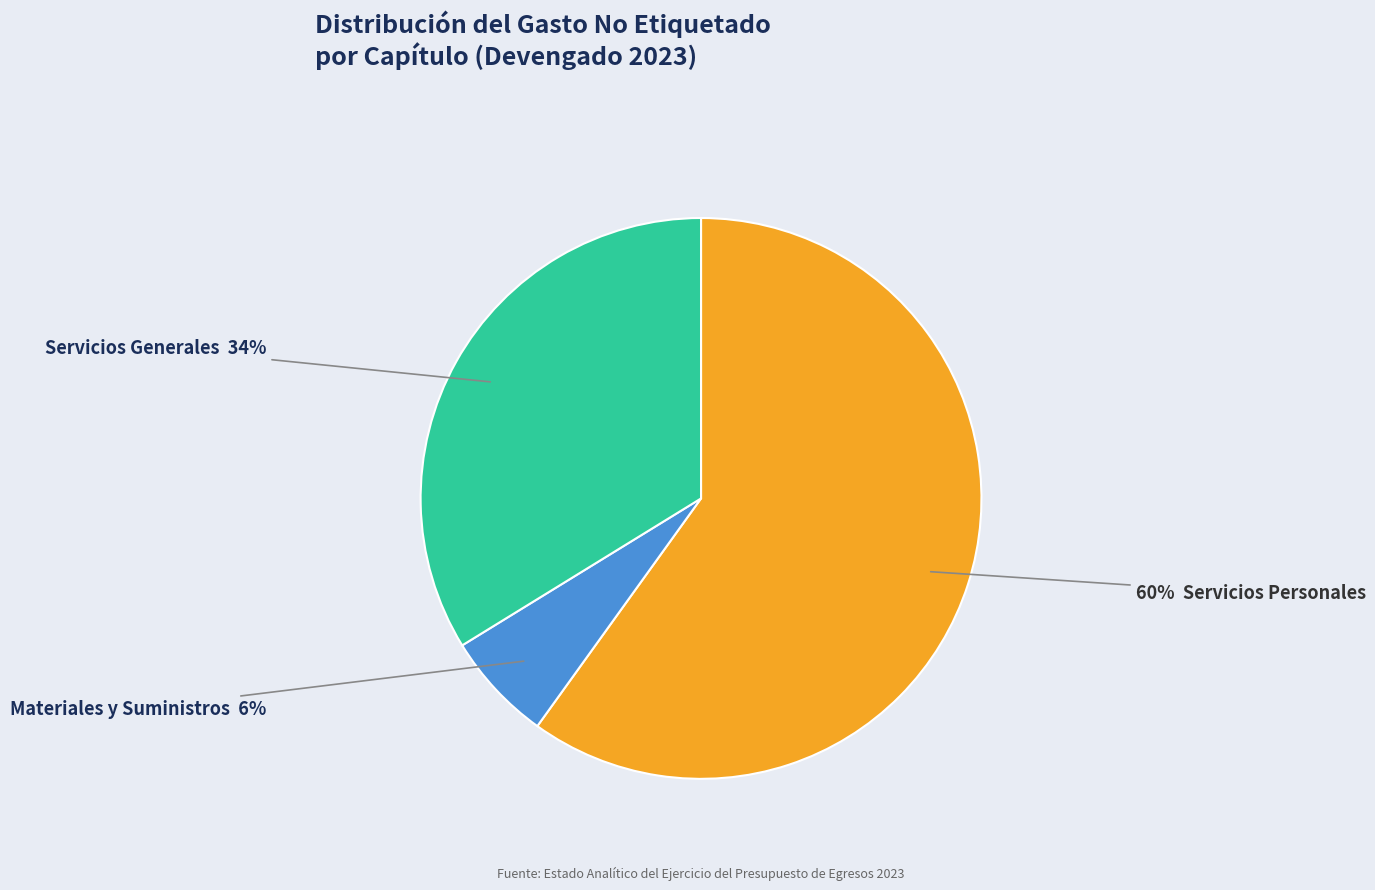

How many segments does this pie chart have?

3